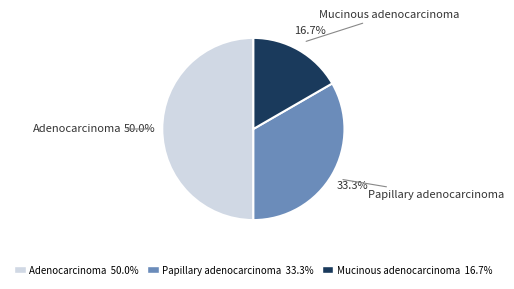

What is the ratio of the value at Papillary adenocarcinoma to the value at Adenocarcinoma?

0.7